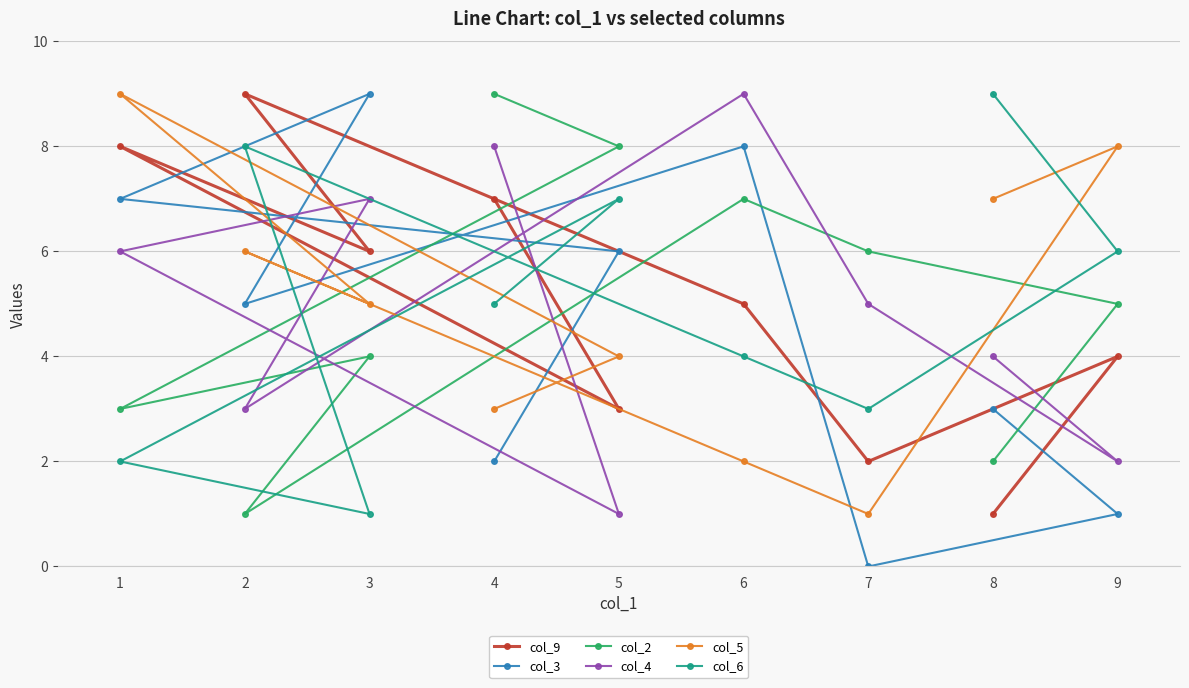

At which label does col_2 first exceed 5?

4